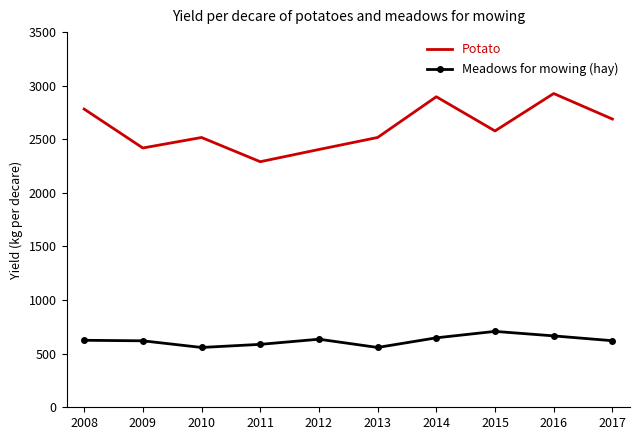

True or false: Potato and Meadows for mowing (hay) cross at least once.

False